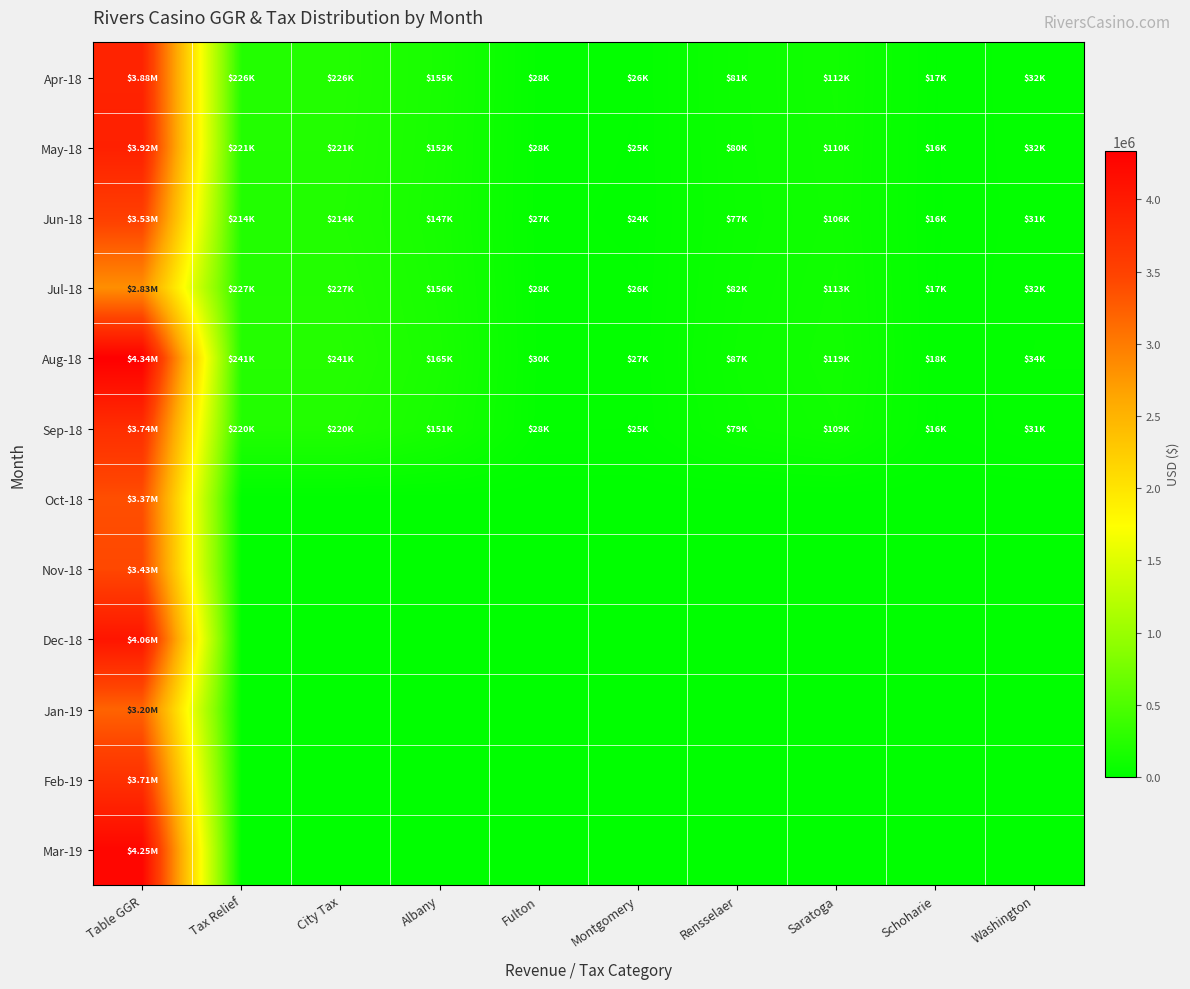

List the series in order of their peak value, lowest first.

Jul-18, Jan-19, Oct-18, Nov-18, Jun-18, Feb-19, Sep-18, Apr-18, May-18, Dec-18, Mar-19, Aug-18